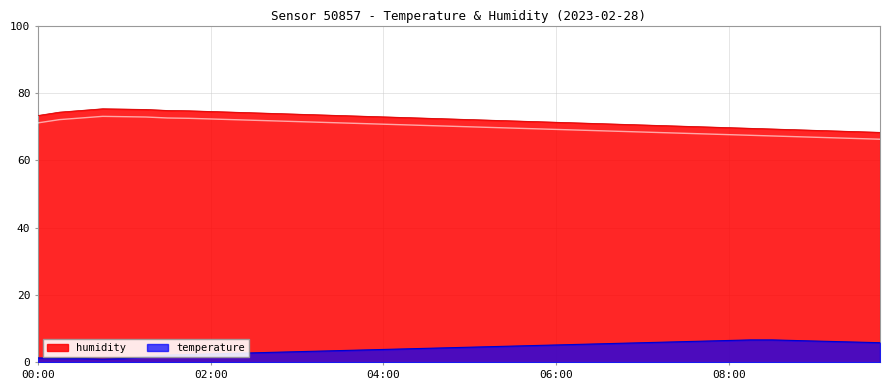

Rank the series by their average value, from highest to lowest.

humidity, temperature